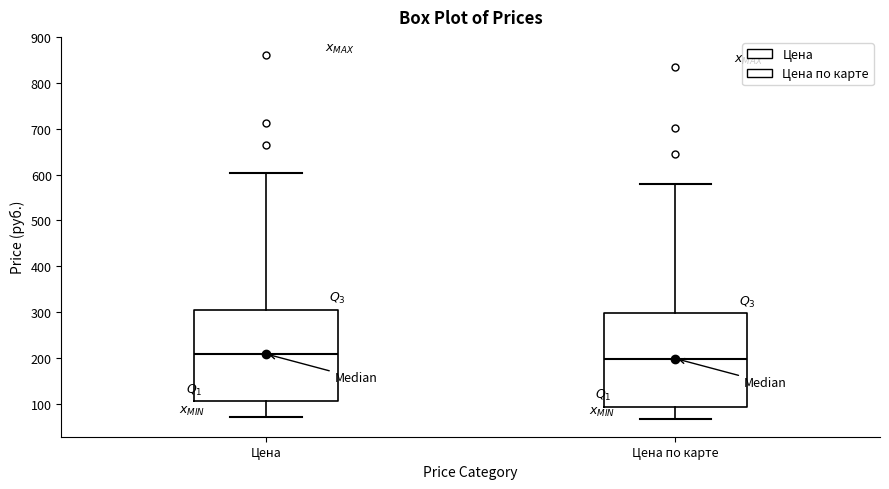

Reading left to right, read every box against the y-axis: the position of its median line, the range the box covers, and the ends of its whiskers. The values are not printed on the chart, so give them approximately, as read against the axis.

Цена: median 210, box 110 to 310, whiskers 70 to 600
Цена по карте: median 200, box 90 to 300, whiskers 70 to 580